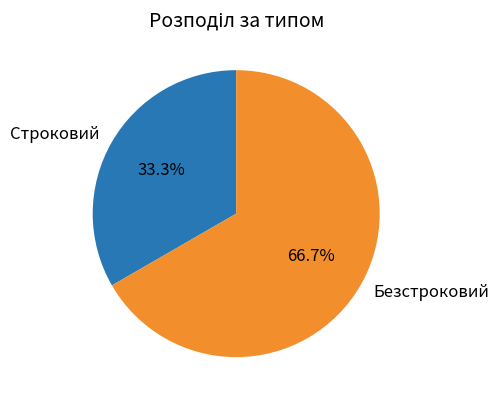

To the nearest percent, what is the difference between the Строковий and Безстроковий slice percentages?

33%